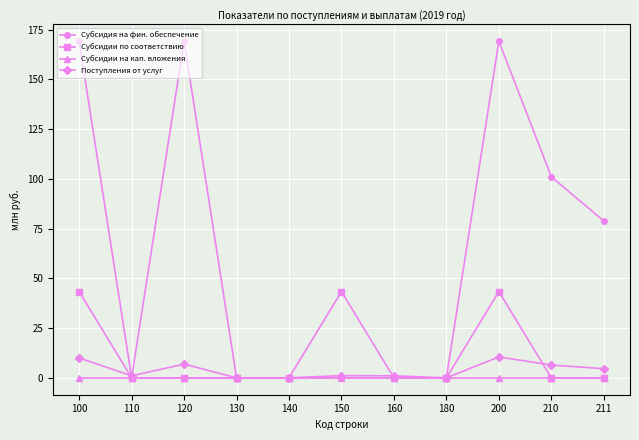

Which series changed the most between 130 and 180?

Субсидия на фин. обеспечение